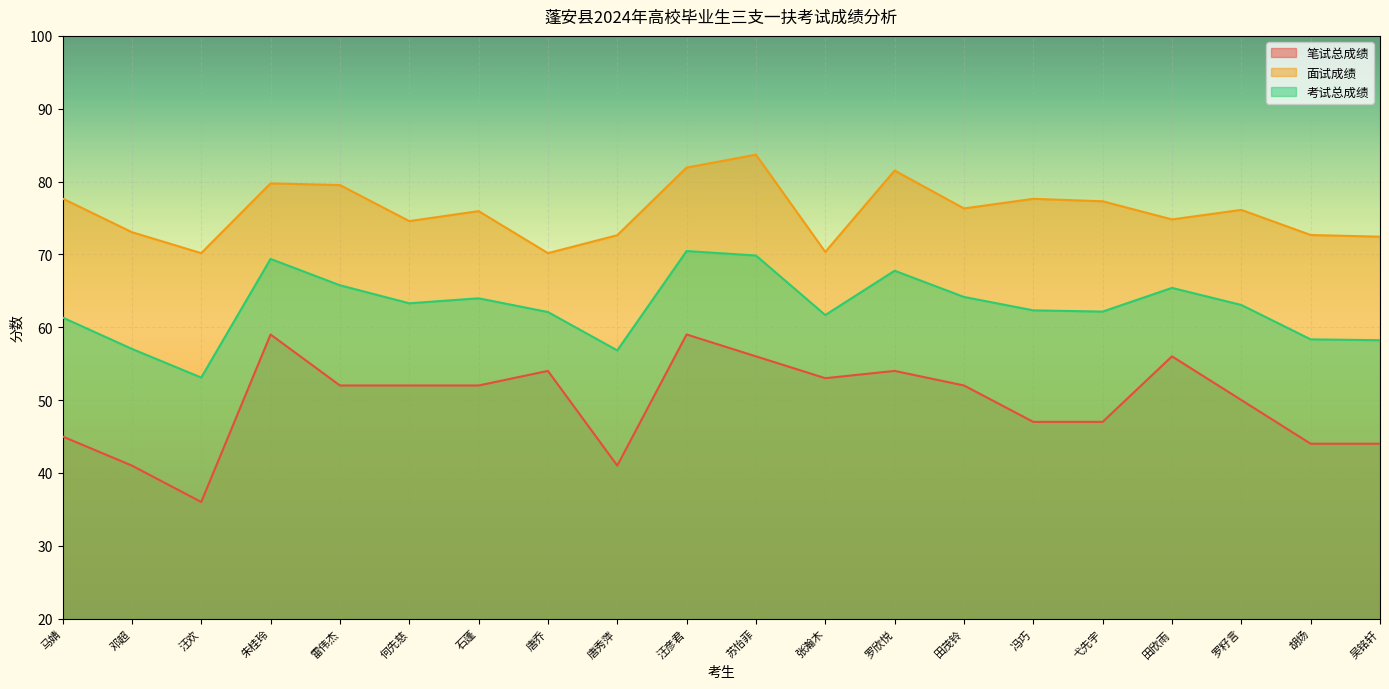

Which category has the highest value across all series?

苏怡菲